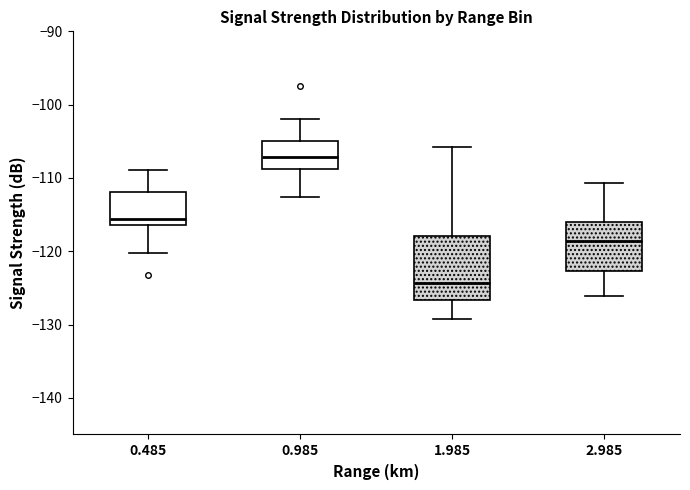

Which box's median line is the lowest?

1.985